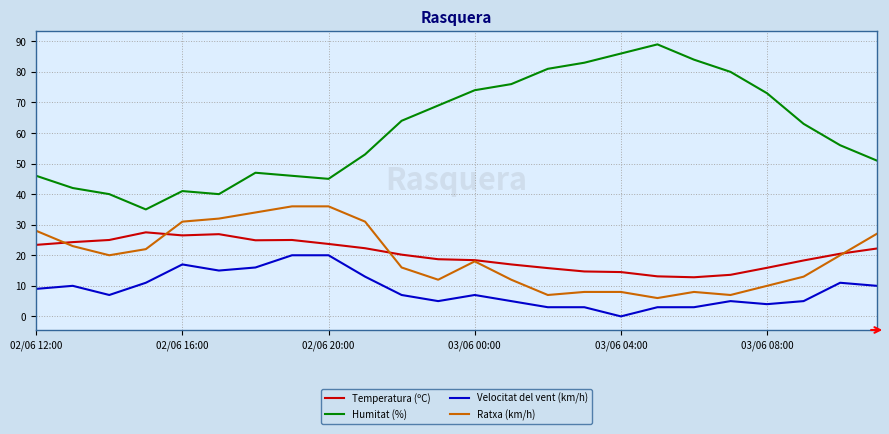

What is the maximum value shown in the chart?

89.0